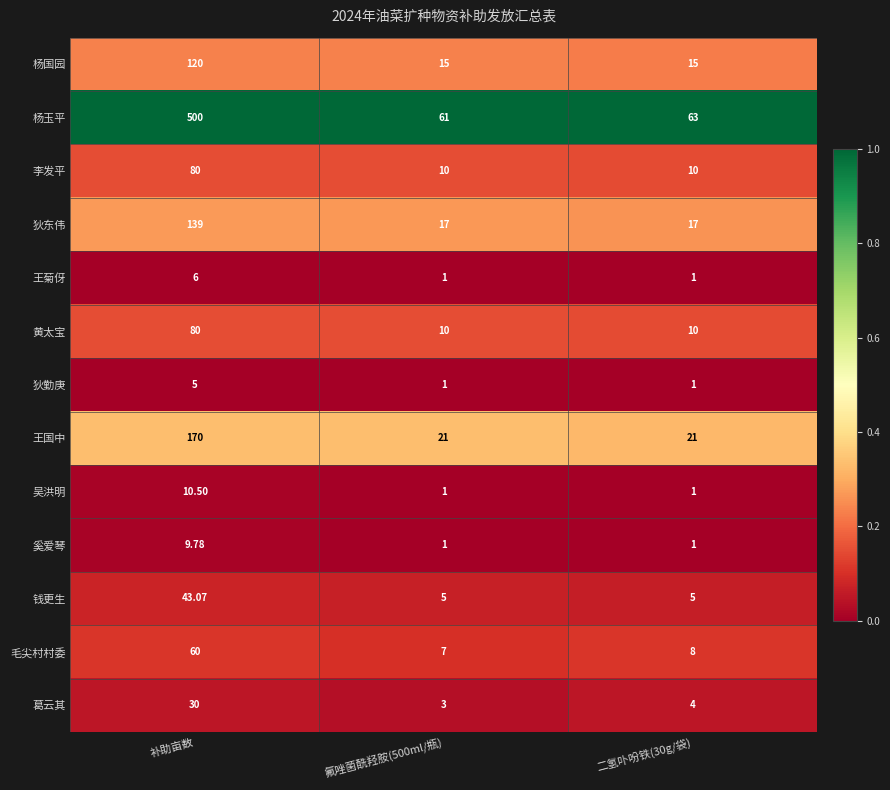

What is the spread (max minus min) of values at 二氢卟吩铁(30g/袋)?

62.0